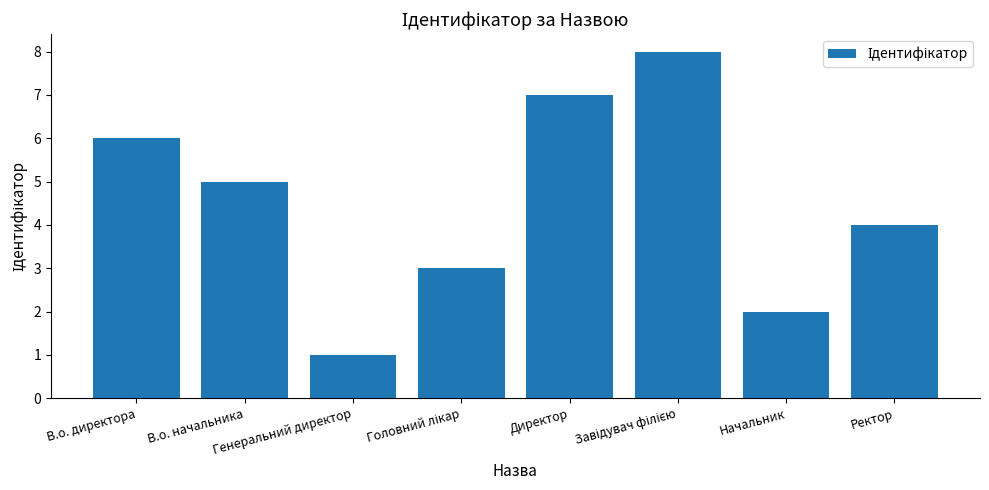

At which label is the value closest to 4?

Ректор